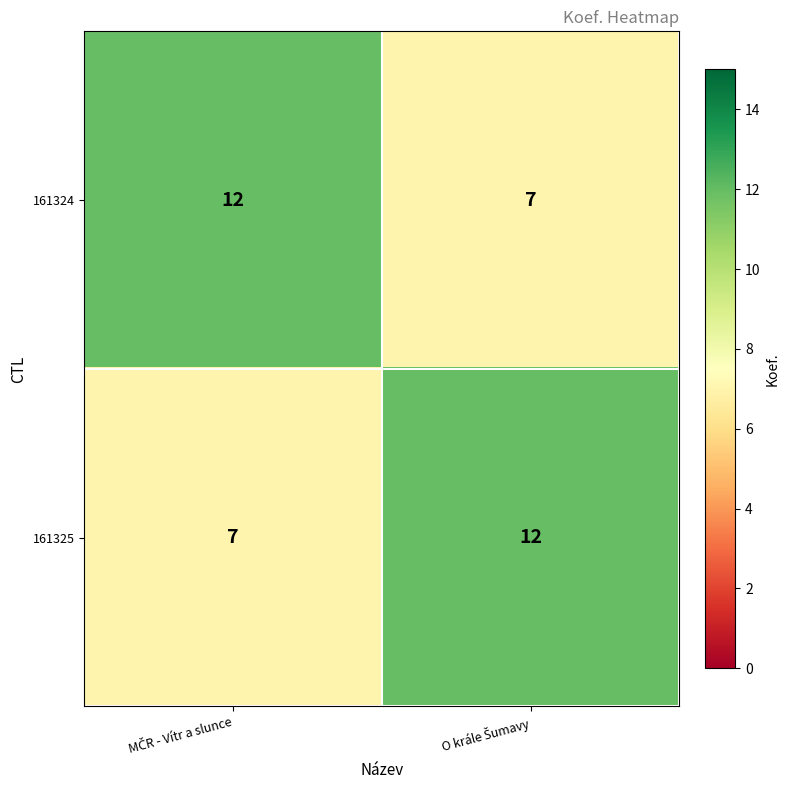

What is the sum of all 161324 values?

19